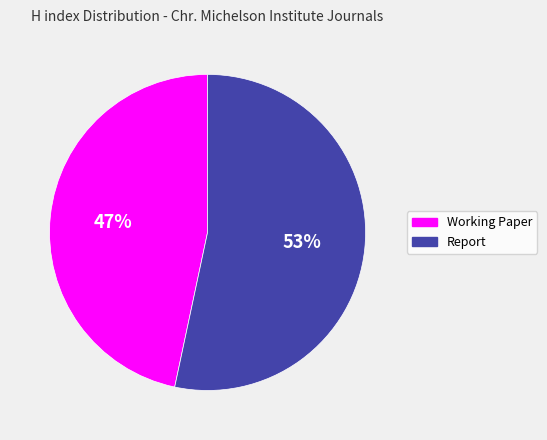

What is the largest slice in the pie chart?

Report